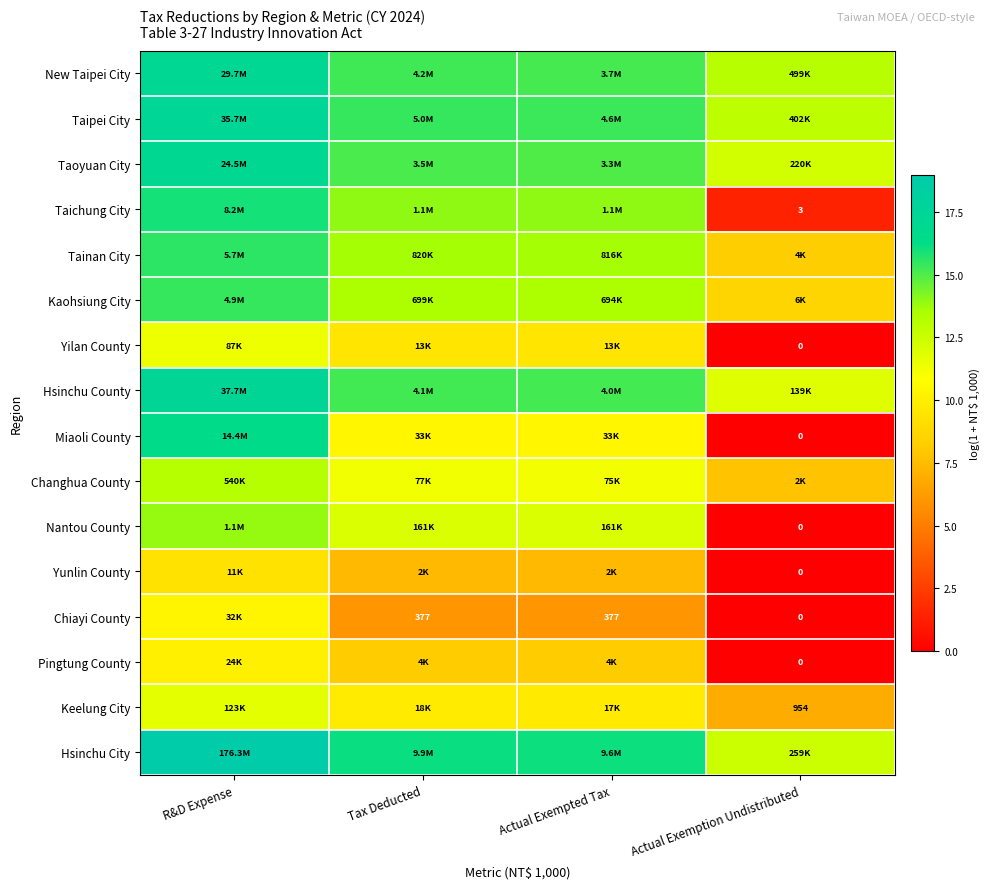

At which category does the chart reach its peak across all series?

R&D Expense